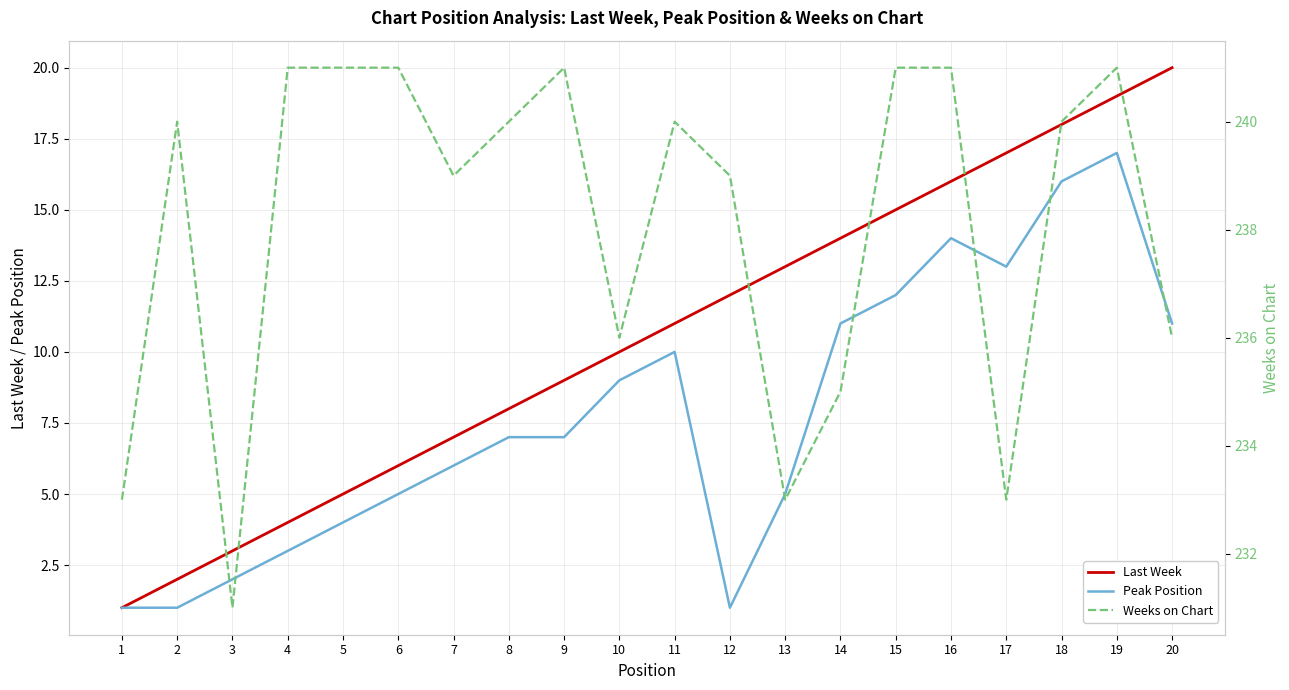

How many values in the Last Week series are below 11?

10